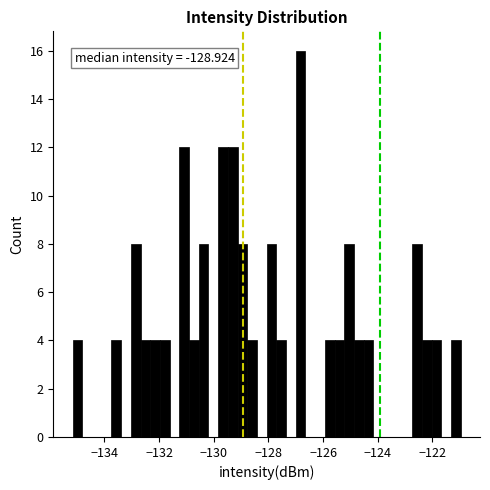

Around what value on the x-axis is the tallest bar? Give the approximate position of its centre, as read against the axis.

-126.8